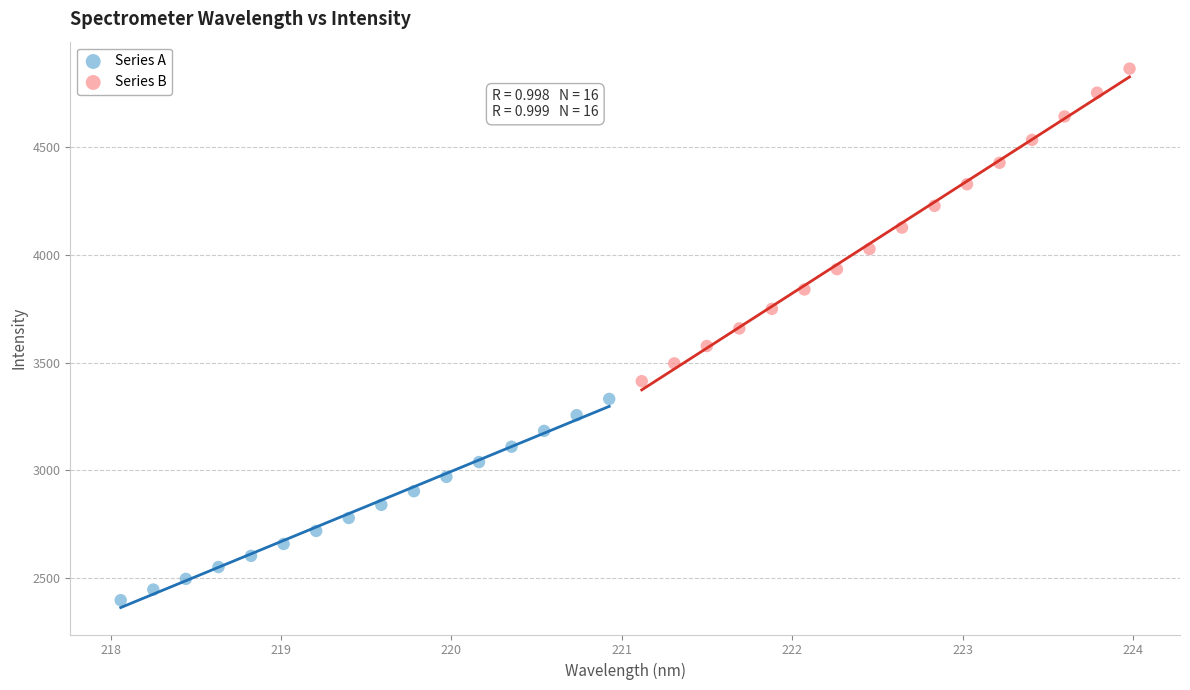

What are all the series names shown in the legend?

Series A, Series B